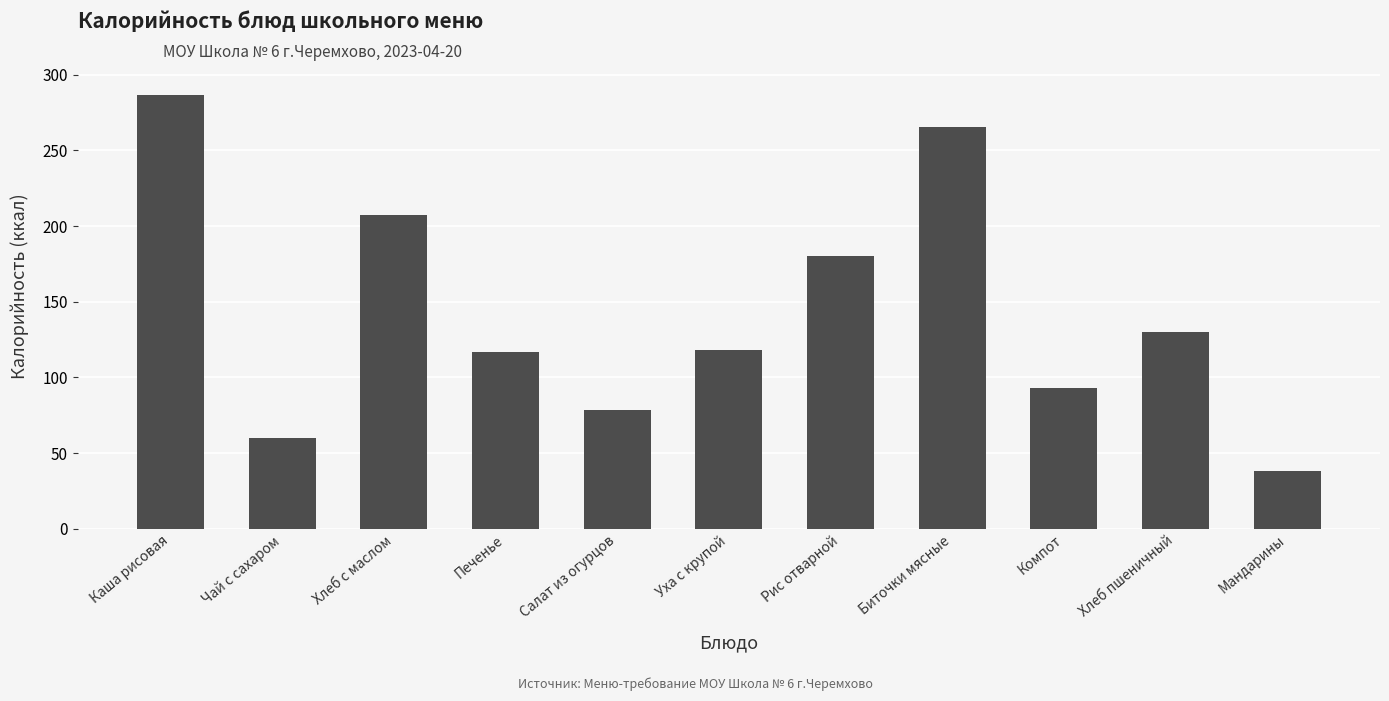

At which category does the chart reach its minimum across all series?

Мандарины